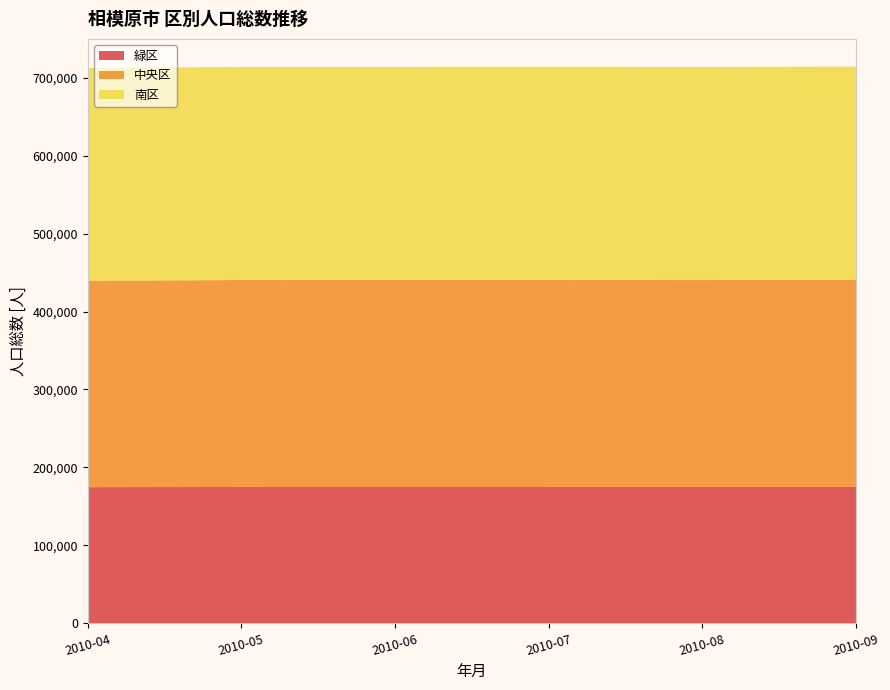

Reading left to right, transcribe all the data shown in this chart.

緑区: 2010-04=174588	2010-05=174802	2010-06=174761	2010-07=174796	2010-08=174821	2010-09=174856
中央区: 2010-04=265077	2010-05=265593	2010-06=265667	2010-07=265615	2010-08=265517	2010-09=265703
南区: 2010-04=272939	2010-05=273490	2010-06=273490	2010-07=273611	2010-08=273537	2010-09=273620